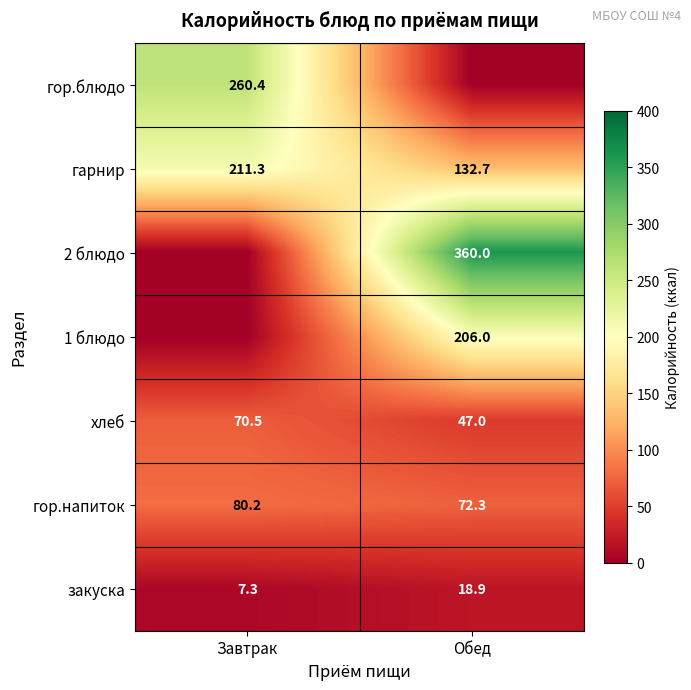

List the labels in order of хлеб value, largest first.

Завтрак, Обед